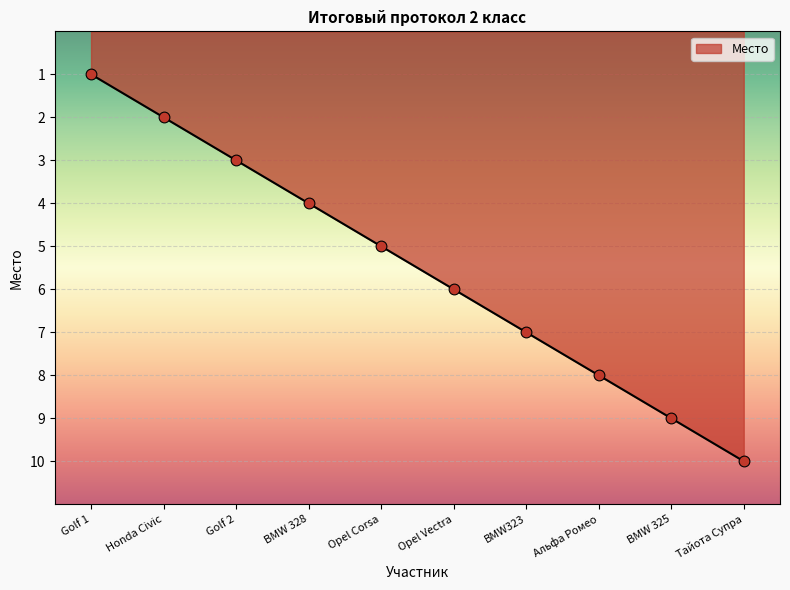

Between Honda Civic and BMW 325, which is larger?

BMW 325